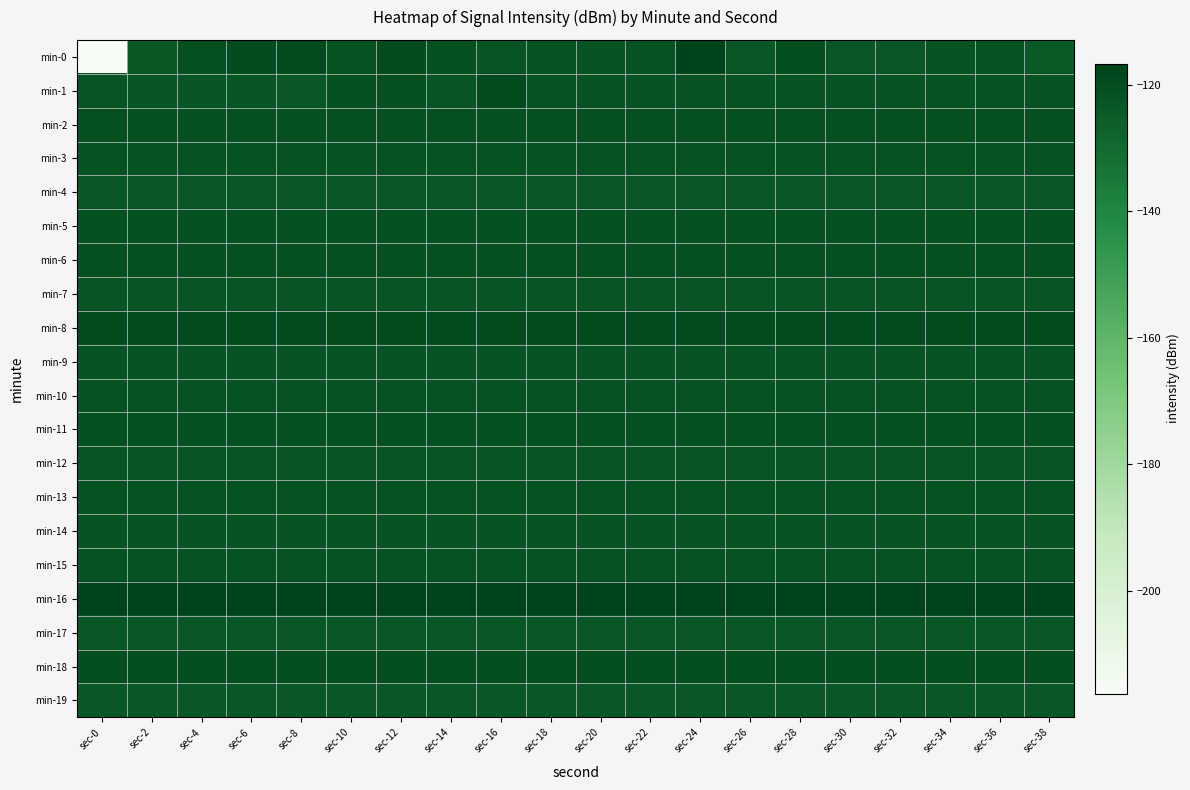

Reading left to right, what are all the values shown in this chart?

min-0: sec-0=-216.2	sec-2=-124.0	sec-4=-120.9	sec-6=-120.0	sec-8=-119.3	sec-10=-121.9	sec-12=-119.9	sec-14=-121.5	sec-16=-122.8	sec-18=-121.8	sec-20=-122.3	sec-22=-121.9	sec-24=-116.7	sec-26=-123.3	sec-28=-120.4	sec-30=-123.3	sec-32=-123.6	sec-34=-122.3	sec-36=-122.0	sec-38=-124.8
min-1: sec-0=-122.6	sec-2=-123.3	sec-4=-123.3	sec-6=-123.3	sec-8=-123.3	sec-10=-121.4	sec-12=-120.7	sec-14=-122.5	sec-16=-119.2	sec-18=-122.3	sec-20=-122.3	sec-22=-122.3	sec-24=-122.3	sec-26=-122.3	sec-28=-122.3	sec-30=-122.3	sec-32=-122.3	sec-34=-122.3	sec-36=-122.3	sec-38=-122.3
min-2: sec-0=-120.9	sec-2=-120.9	sec-4=-120.9	sec-6=-120.9	sec-8=-120.9	sec-10=-120.9	sec-12=-120.9	sec-14=-120.9	sec-16=-120.9	sec-18=-120.9	sec-20=-120.9	sec-22=-120.9	sec-24=-120.9	sec-26=-120.9	sec-28=-120.9	sec-30=-120.9	sec-32=-120.9	sec-34=-120.9	sec-36=-120.9	sec-38=-120.9
min-3: sec-0=-121.8	sec-2=-121.8	sec-4=-121.8	sec-6=-121.8	sec-8=-121.8	sec-10=-121.8	sec-12=-121.8	sec-14=-121.8	sec-16=-121.8	sec-18=-121.8	sec-20=-121.8	sec-22=-121.8	sec-24=-121.8	sec-26=-121.8	sec-28=-121.8	sec-30=-121.8	sec-32=-121.8	sec-34=-121.8	sec-36=-121.8	sec-38=-121.8
min-4: sec-0=-123.3	sec-2=-123.3	sec-4=-123.3	sec-6=-123.3	sec-8=-123.3	sec-10=-123.3	sec-12=-123.3	sec-14=-123.3	sec-16=-123.3	sec-18=-123.3	sec-20=-123.3	sec-22=-123.3	sec-24=-123.3	sec-26=-123.3	sec-28=-123.3	sec-30=-123.3	sec-32=-123.3	sec-34=-123.3	sec-36=-123.3	sec-38=-123.3
min-5: sec-0=-121.4	sec-2=-121.4	sec-4=-121.4	sec-6=-121.4	sec-8=-121.4	sec-10=-121.4	sec-12=-121.4	sec-14=-121.4	sec-16=-121.4	sec-18=-121.4	sec-20=-121.4	sec-22=-121.4	sec-24=-121.4	sec-26=-121.4	sec-28=-121.4	sec-30=-121.4	sec-32=-121.4	sec-34=-121.4	sec-36=-121.4	sec-38=-121.4
min-6: sec-0=-120.7	sec-2=-120.7	sec-4=-120.7	sec-6=-120.7	sec-8=-120.7	sec-10=-120.7	sec-12=-120.7	sec-14=-120.7	sec-16=-120.7	sec-18=-120.7	sec-20=-120.7	sec-22=-120.7	sec-24=-120.7	sec-26=-120.7	sec-28=-120.7	sec-30=-120.7	sec-32=-120.7	sec-34=-120.7	sec-36=-120.7	sec-38=-120.7
min-7: sec-0=-122.5	sec-2=-122.5	sec-4=-122.5	sec-6=-122.5	sec-8=-122.5	sec-10=-122.5	sec-12=-122.5	sec-14=-122.5	sec-16=-122.5	sec-18=-122.5	sec-20=-122.5	sec-22=-122.5	sec-24=-122.5	sec-26=-122.5	sec-28=-122.5	sec-30=-122.5	sec-32=-122.5	sec-34=-122.5	sec-36=-122.5	sec-38=-122.5
min-8: sec-0=-119.2	sec-2=-119.2	sec-4=-119.2	sec-6=-119.2	sec-8=-119.2	sec-10=-119.2	sec-12=-119.2	sec-14=-119.2	sec-16=-119.2	sec-18=-119.2	sec-20=-119.2	sec-22=-119.2	sec-24=-119.2	sec-26=-119.2	sec-28=-119.2	sec-30=-119.2	sec-32=-119.2	sec-34=-119.2	sec-36=-119.2	sec-38=-119.2
min-9: sec-0=-122.3	sec-2=-122.3	sec-4=-122.3	sec-6=-122.3	sec-8=-122.3	sec-10=-122.3	sec-12=-122.3	sec-14=-122.3	sec-16=-122.3	sec-18=-122.3	sec-20=-122.3	sec-22=-122.3	sec-24=-122.3	sec-26=-122.3	sec-28=-122.3	sec-30=-122.3	sec-32=-122.3	sec-34=-122.3	sec-36=-122.3	sec-38=-122.3
min-10: sec-0=-121.9	sec-2=-121.9	sec-4=-121.9	sec-6=-121.9	sec-8=-121.9	sec-10=-121.9	sec-12=-121.9	sec-14=-121.9	sec-16=-121.9	sec-18=-121.9	sec-20=-121.9	sec-22=-121.9	sec-24=-121.9	sec-26=-121.9	sec-28=-121.9	sec-30=-121.9	sec-32=-121.9	sec-34=-121.9	sec-36=-121.9	sec-38=-121.9
min-11: sec-0=-121.5	sec-2=-121.5	sec-4=-121.5	sec-6=-121.5	sec-8=-121.5	sec-10=-121.5	sec-12=-121.5	sec-14=-121.5	sec-16=-121.5	sec-18=-121.5	sec-20=-121.5	sec-22=-121.5	sec-24=-121.5	sec-26=-121.5	sec-28=-121.5	sec-30=-121.5	sec-32=-121.5	sec-34=-121.5	sec-36=-121.5	sec-38=-121.5
min-12: sec-0=-122.8	sec-2=-122.8	sec-4=-122.8	sec-6=-122.8	sec-8=-122.8	sec-10=-122.8	sec-12=-122.8	sec-14=-122.8	sec-16=-122.8	sec-18=-122.8	sec-20=-122.8	sec-22=-122.8	sec-24=-122.8	sec-26=-122.8	sec-28=-122.8	sec-30=-122.8	sec-32=-122.8	sec-34=-122.8	sec-36=-122.8	sec-38=-122.8
min-13: sec-0=-121.8	sec-2=-121.8	sec-4=-121.8	sec-6=-121.8	sec-8=-121.8	sec-10=-121.8	sec-12=-121.8	sec-14=-121.8	sec-16=-121.8	sec-18=-121.8	sec-20=-121.8	sec-22=-121.8	sec-24=-121.8	sec-26=-121.8	sec-28=-121.8	sec-30=-121.8	sec-32=-121.8	sec-34=-121.8	sec-36=-121.8	sec-38=-121.8
min-14: sec-0=-122.3	sec-2=-122.3	sec-4=-122.3	sec-6=-122.3	sec-8=-122.3	sec-10=-122.3	sec-12=-122.3	sec-14=-122.3	sec-16=-122.3	sec-18=-122.3	sec-20=-122.3	sec-22=-122.3	sec-24=-122.3	sec-26=-122.3	sec-28=-122.3	sec-30=-122.3	sec-32=-122.3	sec-34=-122.3	sec-36=-122.3	sec-38=-122.3
min-15: sec-0=-121.9	sec-2=-121.9	sec-4=-121.9	sec-6=-121.9	sec-8=-121.9	sec-10=-121.9	sec-12=-121.9	sec-14=-121.9	sec-16=-121.9	sec-18=-121.9	sec-20=-121.9	sec-22=-121.9	sec-24=-121.9	sec-26=-121.9	sec-28=-121.9	sec-30=-121.9	sec-32=-121.9	sec-34=-121.9	sec-36=-121.9	sec-38=-121.9
min-16: sec-0=-116.7	sec-2=-116.7	sec-4=-116.7	sec-6=-116.7	sec-8=-116.7	sec-10=-116.7	sec-12=-116.7	sec-14=-116.7	sec-16=-116.7	sec-18=-116.7	sec-20=-116.7	sec-22=-116.7	sec-24=-116.7	sec-26=-116.7	sec-28=-116.7	sec-30=-116.7	sec-32=-116.7	sec-34=-116.7	sec-36=-116.7	sec-38=-116.7
min-17: sec-0=-123.3	sec-2=-123.3	sec-4=-123.3	sec-6=-123.3	sec-8=-123.3	sec-10=-123.3	sec-12=-123.3	sec-14=-123.3	sec-16=-123.3	sec-18=-123.3	sec-20=-123.3	sec-22=-123.3	sec-24=-123.3	sec-26=-123.3	sec-28=-123.3	sec-30=-123.3	sec-32=-123.3	sec-34=-123.3	sec-36=-123.3	sec-38=-123.3
min-18: sec-0=-120.4	sec-2=-120.4	sec-4=-120.4	sec-6=-120.4	sec-8=-120.4	sec-10=-120.4	sec-12=-120.4	sec-14=-120.4	sec-16=-120.4	sec-18=-120.4	sec-20=-120.4	sec-22=-120.4	sec-24=-120.4	sec-26=-120.4	sec-28=-120.4	sec-30=-120.4	sec-32=-120.4	sec-34=-120.4	sec-36=-120.4	sec-38=-120.4
min-19: sec-0=-123.3	sec-2=-123.3	sec-4=-123.3	sec-6=-123.3	sec-8=-123.3	sec-10=-123.3	sec-12=-123.3	sec-14=-123.3	sec-16=-123.3	sec-18=-123.3	sec-20=-123.3	sec-22=-123.3	sec-24=-123.3	sec-26=-123.3	sec-28=-123.3	sec-30=-123.3	sec-32=-123.3	sec-34=-123.3	sec-36=-123.3	sec-38=-123.3